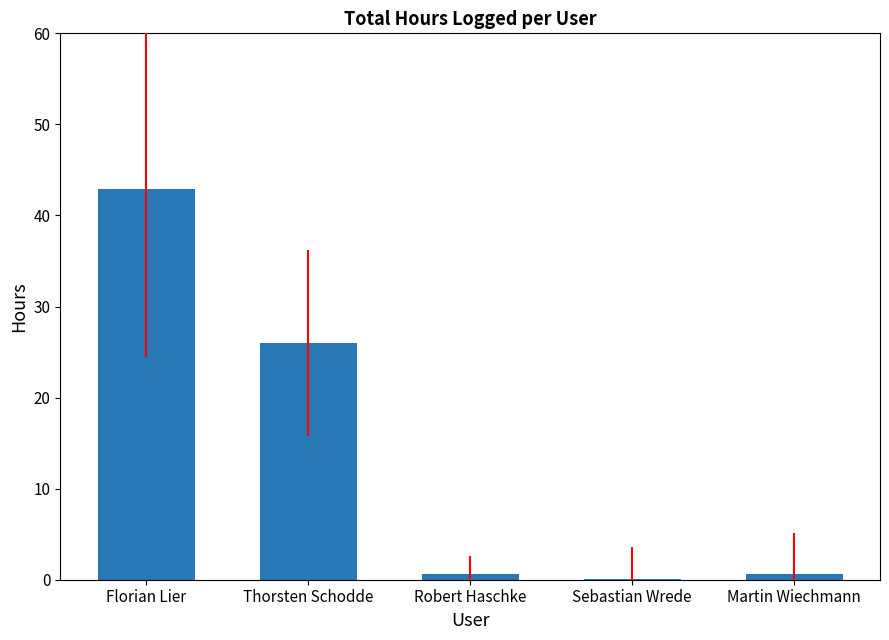

What is the maximum value shown in the chart?

42.9